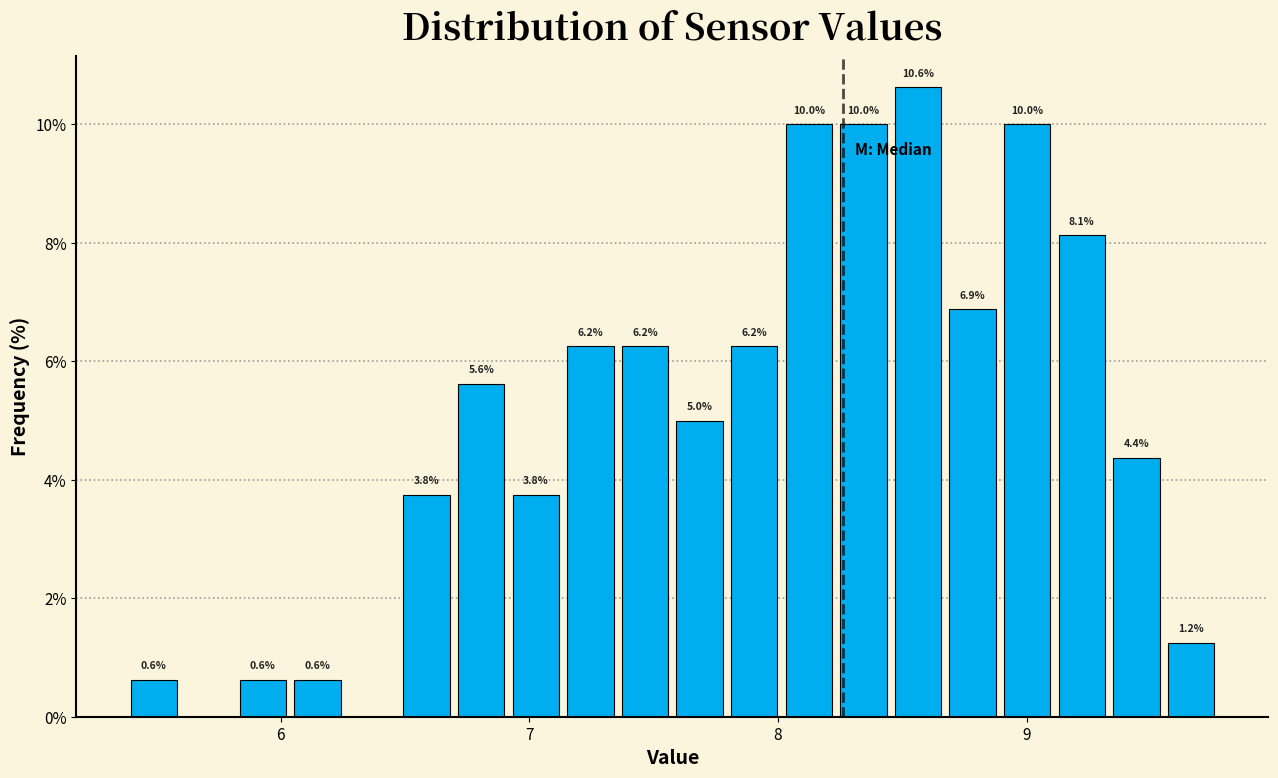

Read against the x-axis, roughly where is the centre of the tallest bar?

8.6